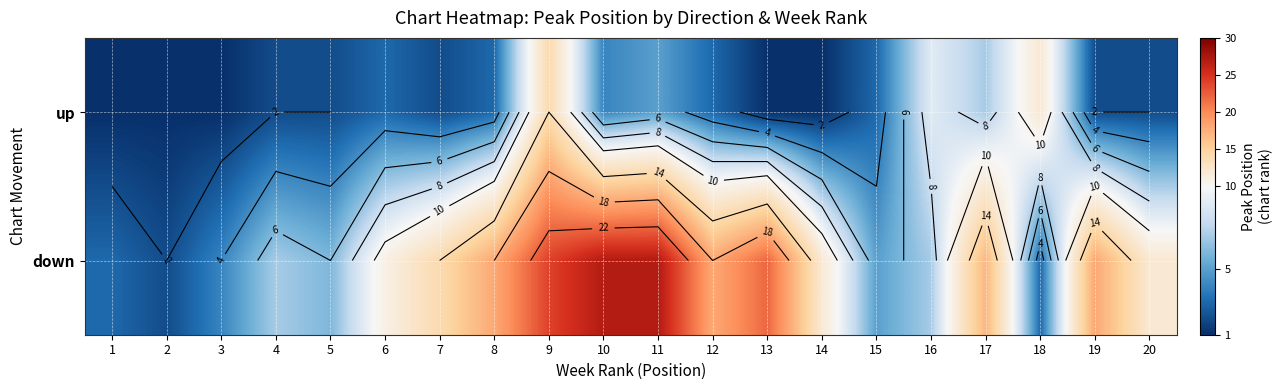

What is the sum of all down values?

257